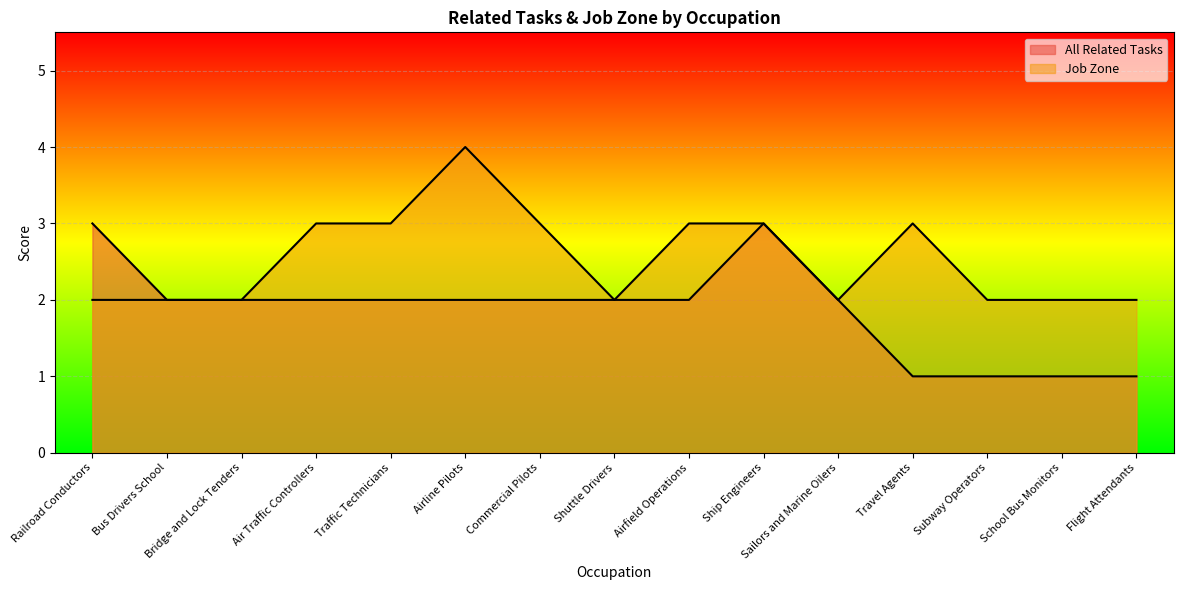

What position from the right is Traffic Technicians?

11